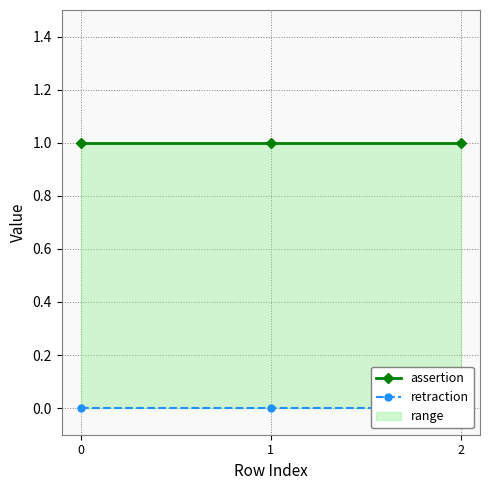

What is the value of the assertion point at the 1st from the left?

1